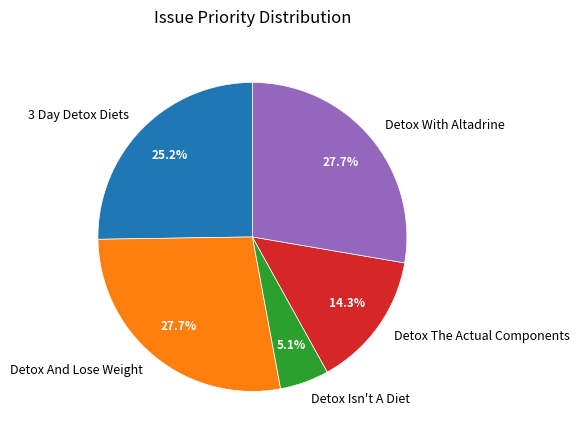

What is the smallest slice in the pie chart?

Detox Isn't A Diet